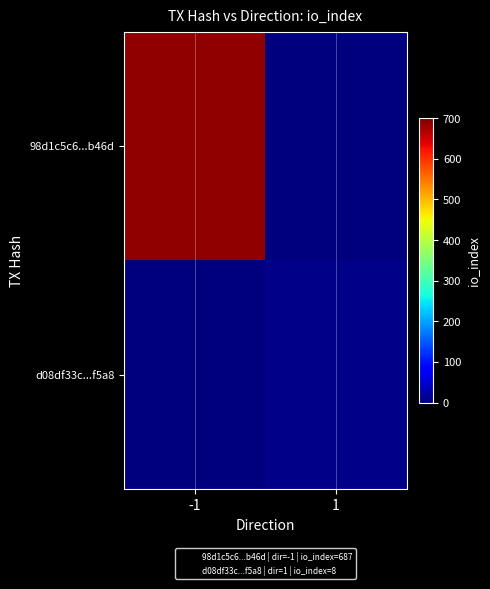

At which category does the chart reach its peak across all series?

-1